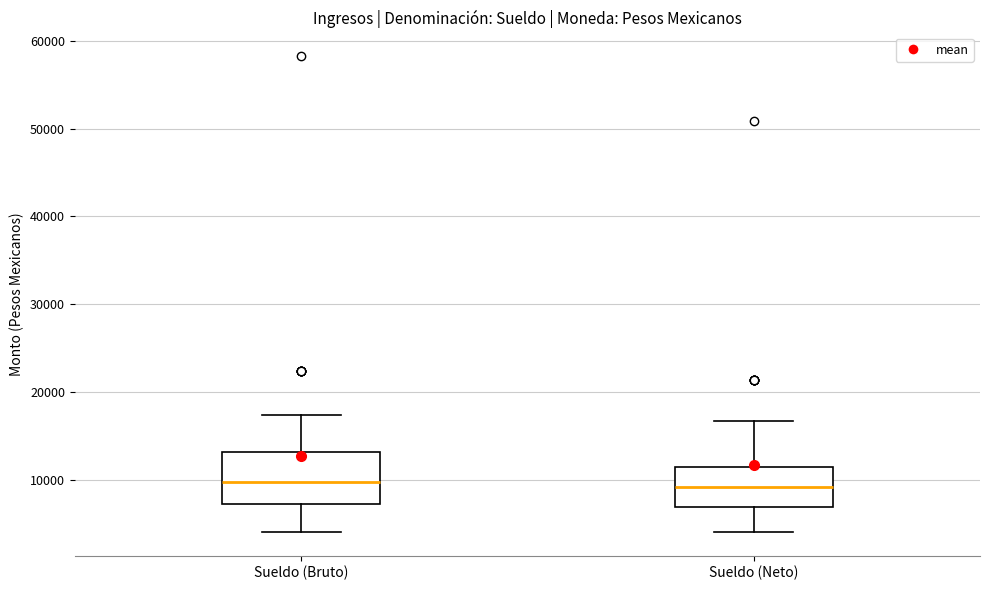

Comparing the boxes themselves (not the whiskers), which one is the tallest?

Sueldo (Bruto)